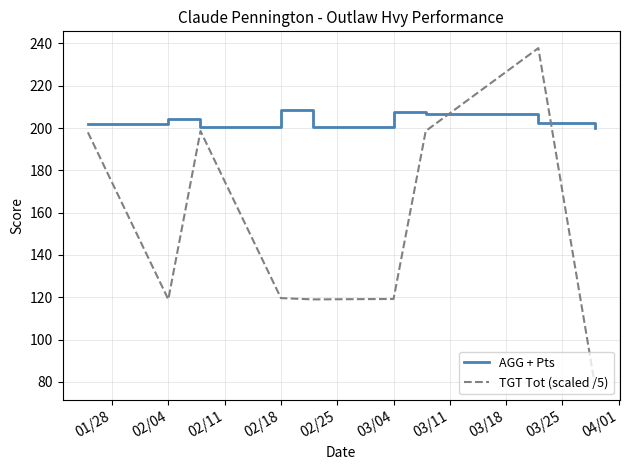

What is the minimum value for AGG + Pts?

200.0